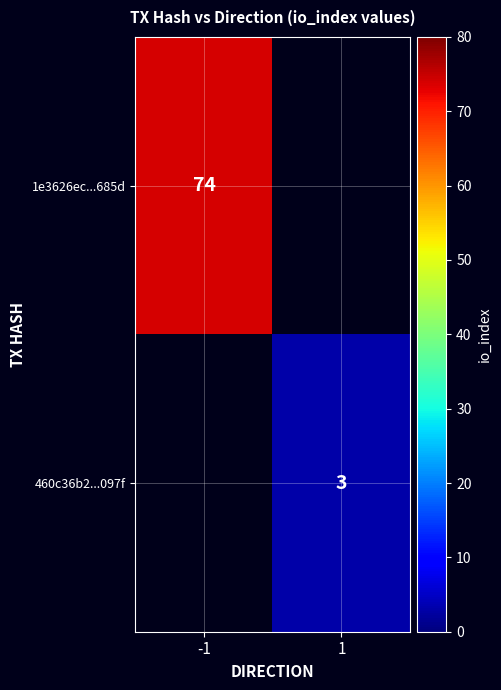

True or false: 1e3626ec...685d has a value of 74 at -1.

True